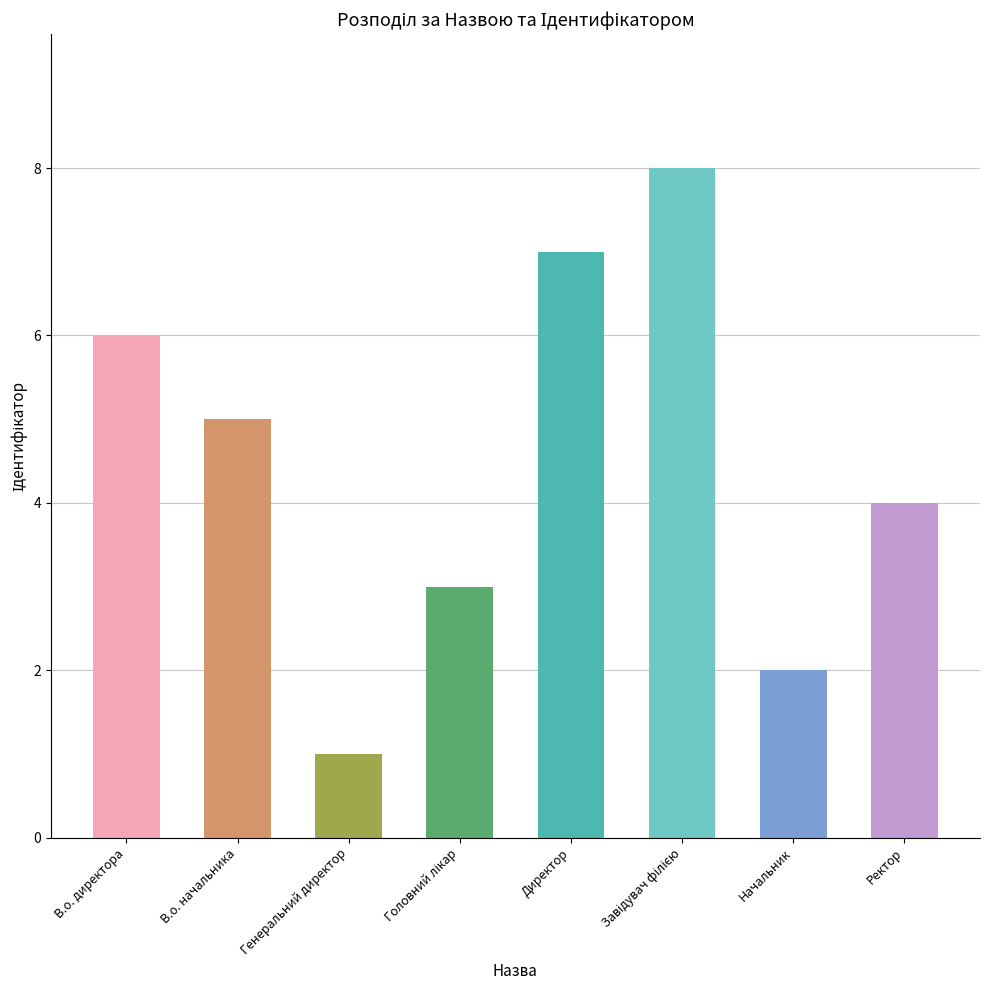

How many data points are above 5?

3